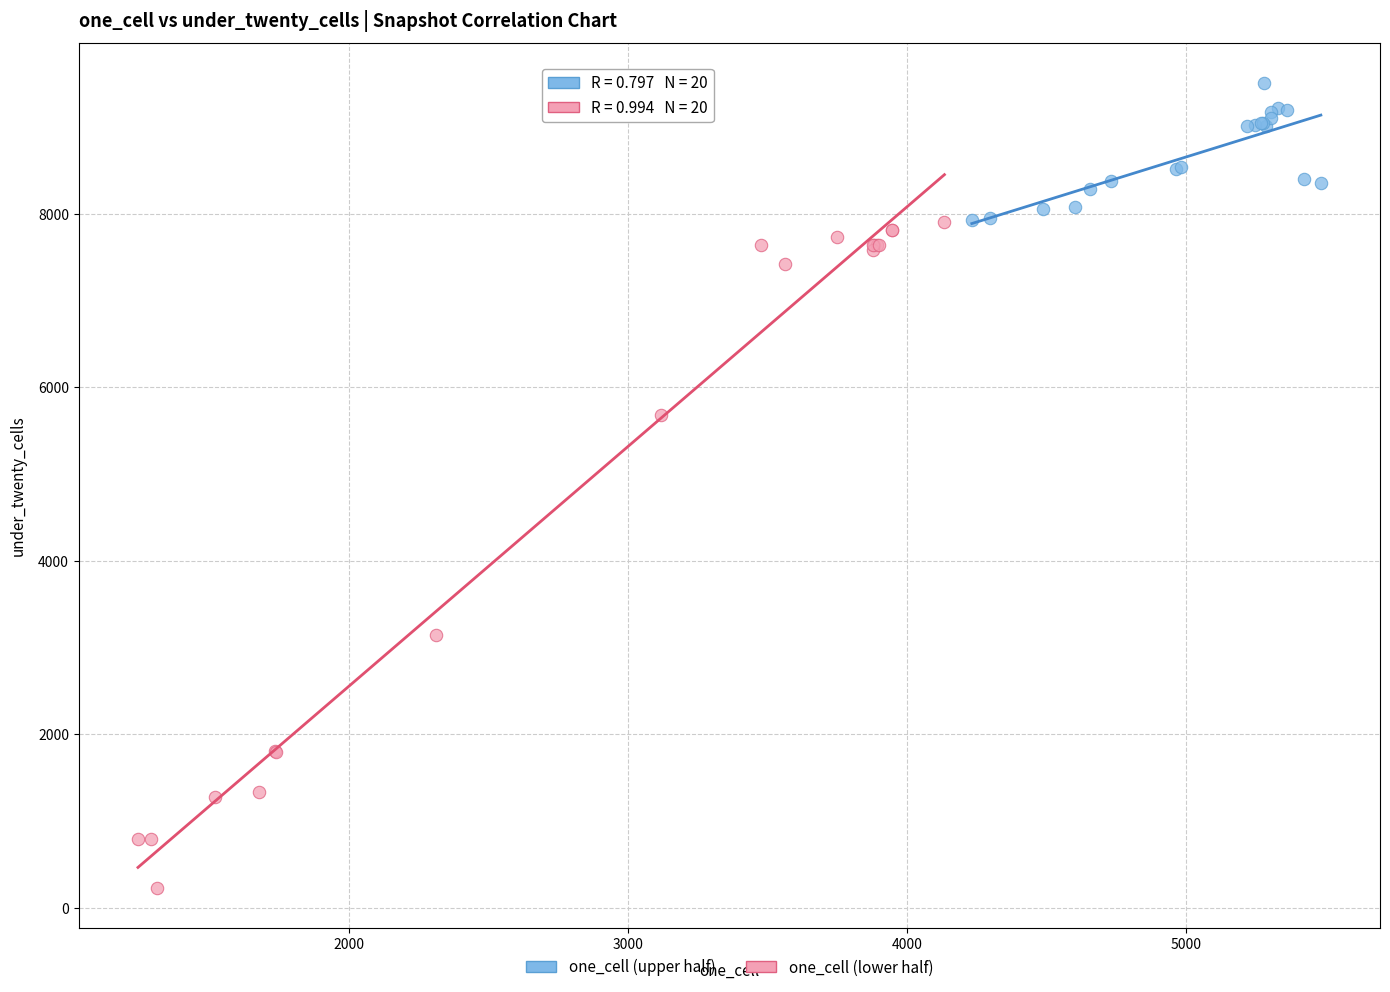

What are all the series names shown in the legend?

one_cell (upper half), one_cell (lower half)